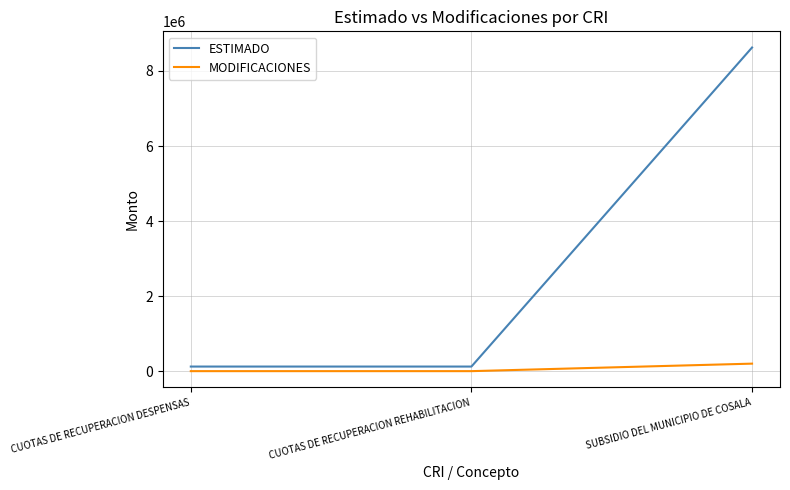

At CUOTAS DE RECUPERACION DESPENSAS, list the series in order from largest to smallest.

ESTIMADO, MODIFICACIONES